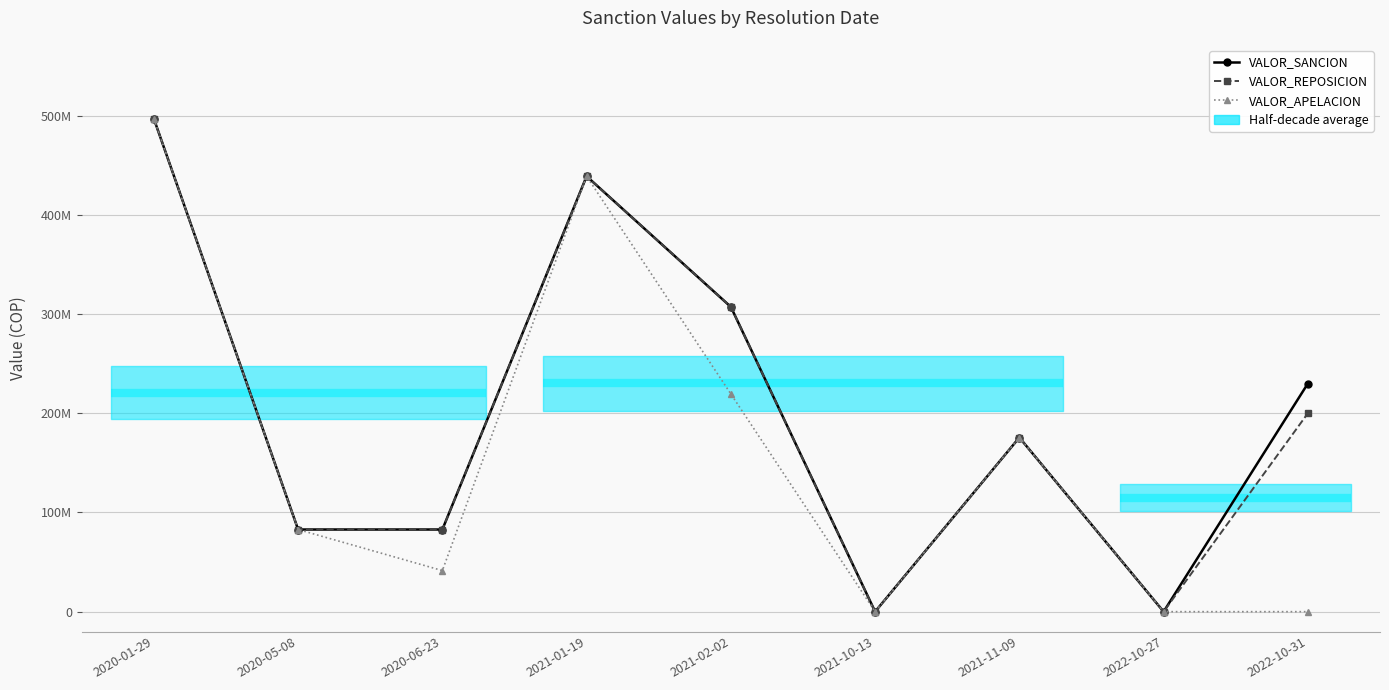

True or false: VALOR_APELACION and VALOR_REPOSICION intersect in this chart.

False